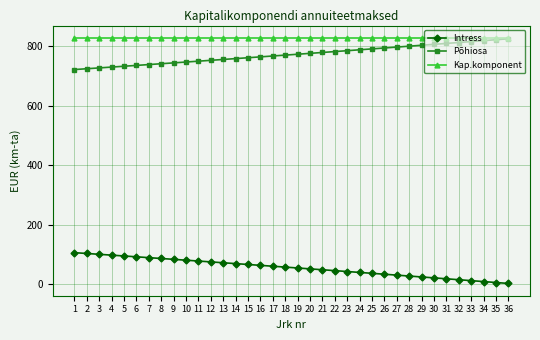

The value of Intress at 11 is 36.9. True or false?

False